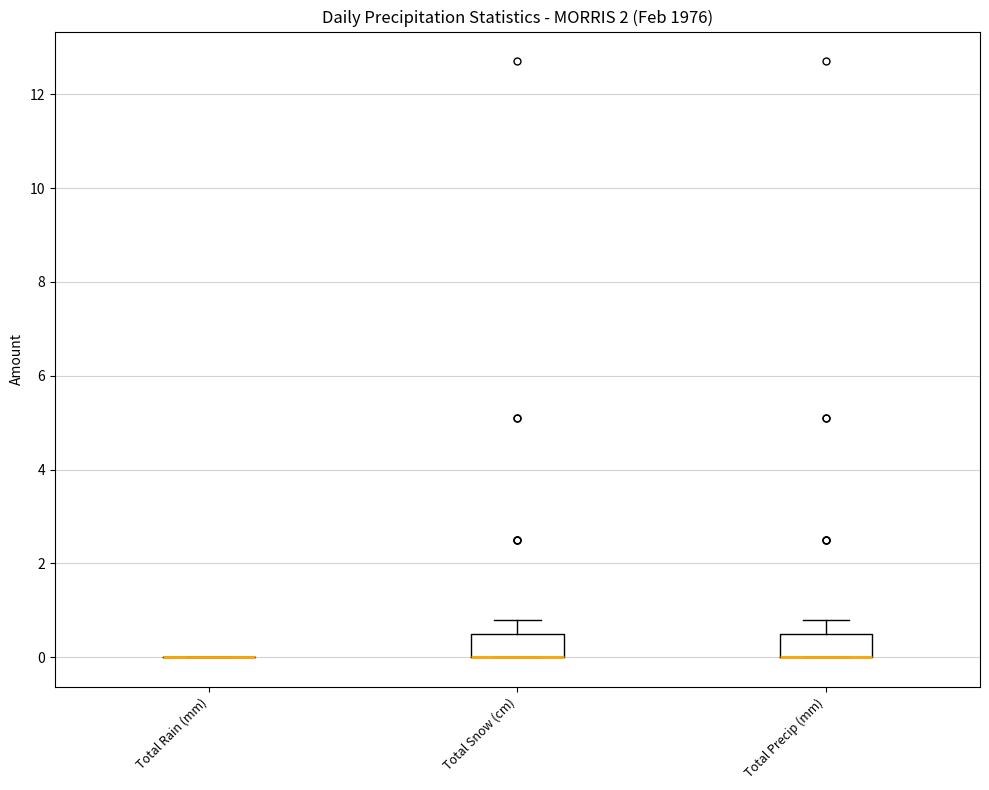

Reading left to right, transcribe this box plot: for each box, give where its median line is, the range the box spans, and where its two whiskers end, as read against the y-axis. The values are not printed on the chart, so give them approximately, as read against the axis.

Total Rain (mm): box collapsed to a line at 0.0, whiskers 0.0 to 0.0
Total Snow (cm): median 0.0 (drawn on the box's lower edge), box 0.0 to 0.6, whiskers 0.0 to 0.8
Total Precip (mm): median 0.0 (drawn on the box's lower edge), box 0.0 to 0.6, whiskers 0.0 to 0.8